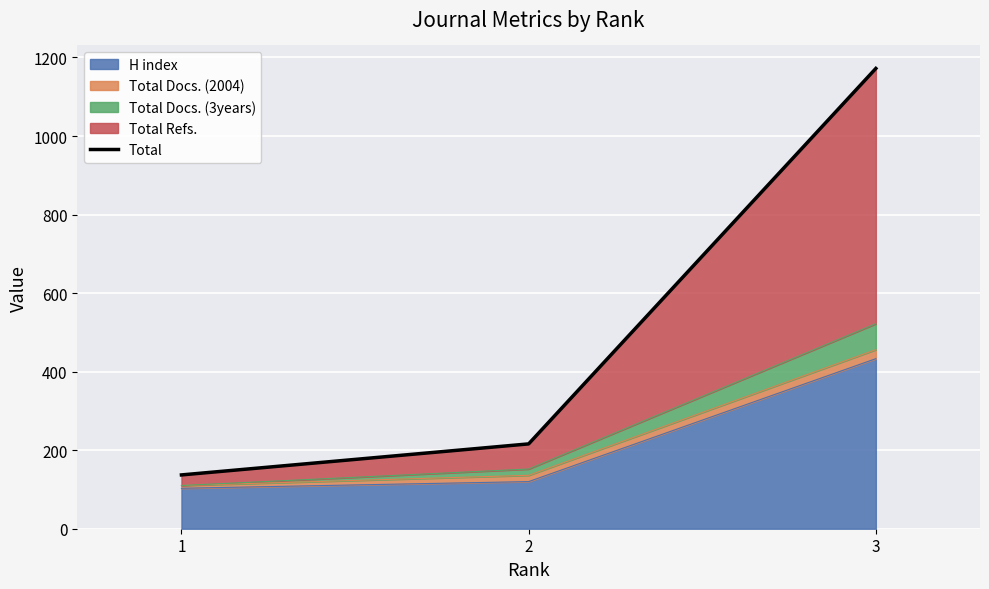

Count the number of categories in the chart.

3